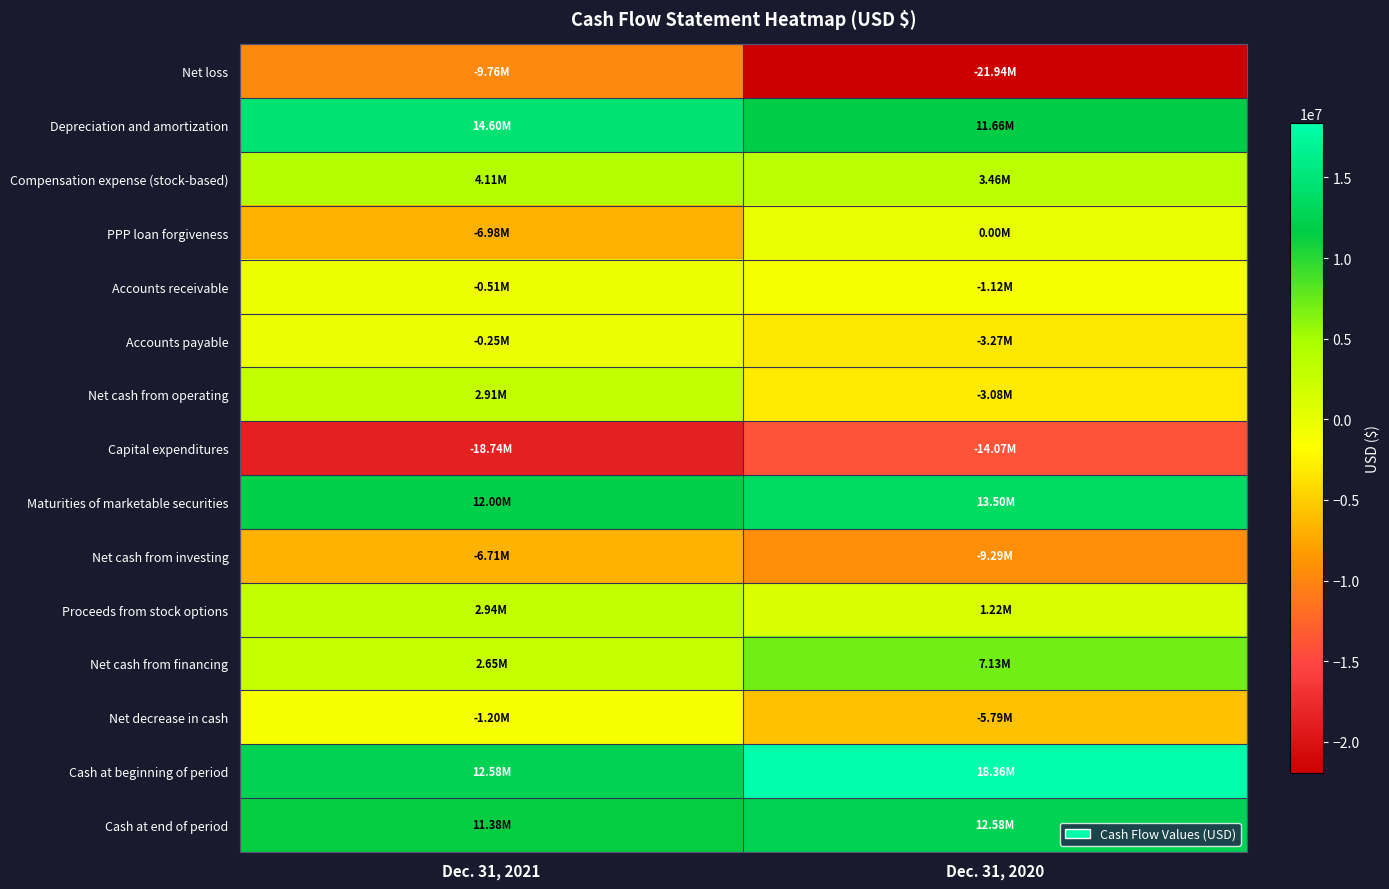

How many distinct data groups are displayed?

15